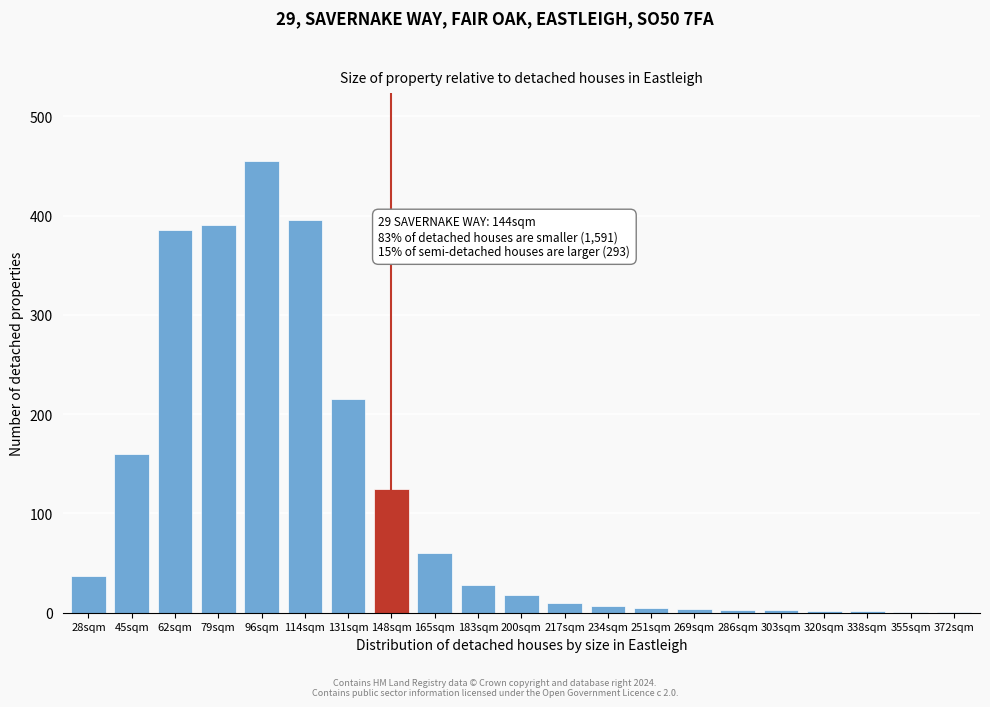

Which category has the highest value across all series?

96sqm